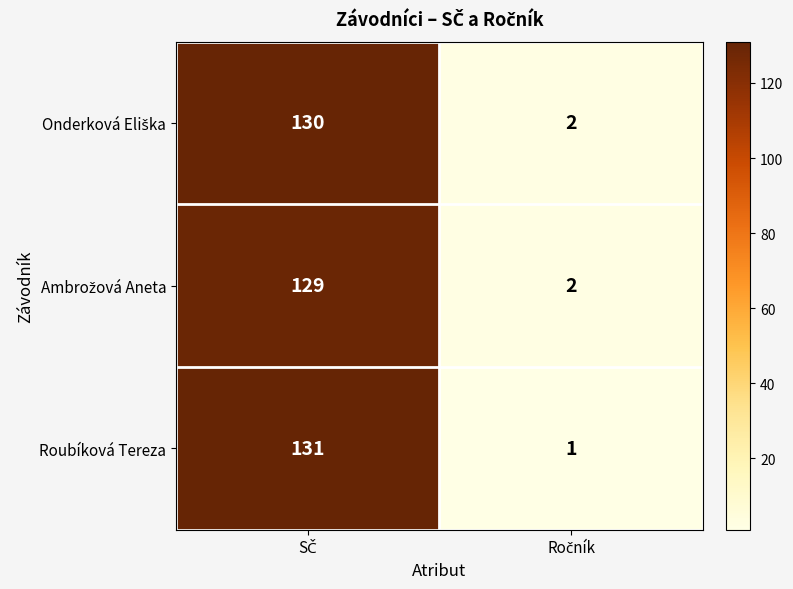

Which series has the largest range (max minus min)?

Roubíková Tereza